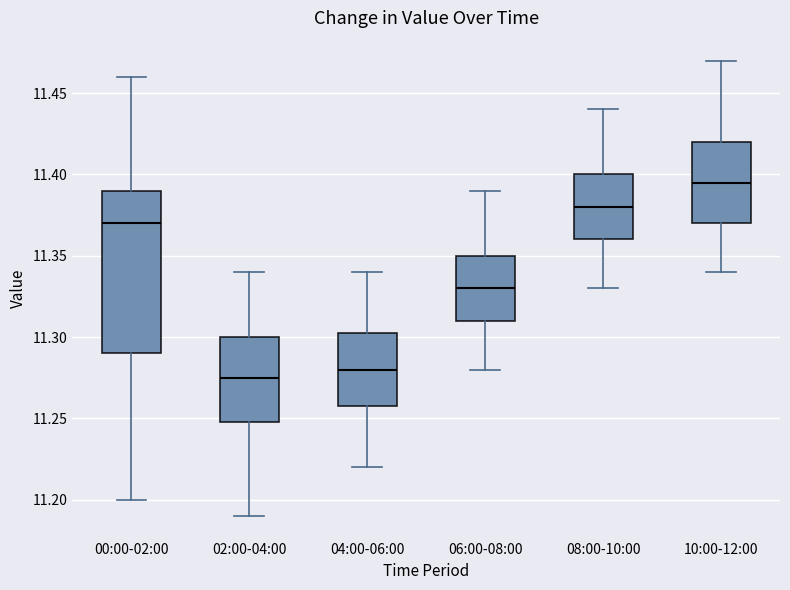

Where is the upper edge of the box for 08:00-10:00 on the y-axis? The values are not printed on the chart, so give them approximately, as read against the axis.

11.400